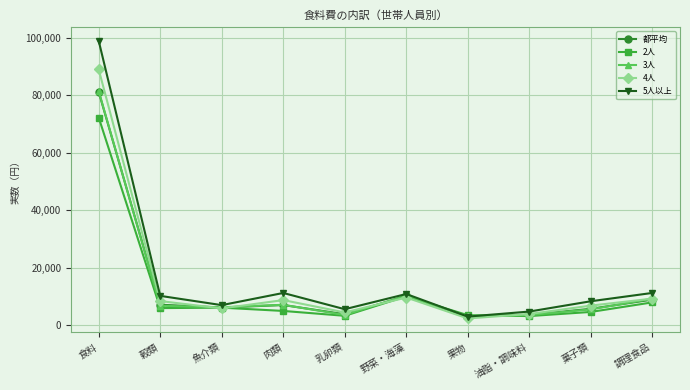

True or false: 都平均 has a value of 10919 at 穀類.

False